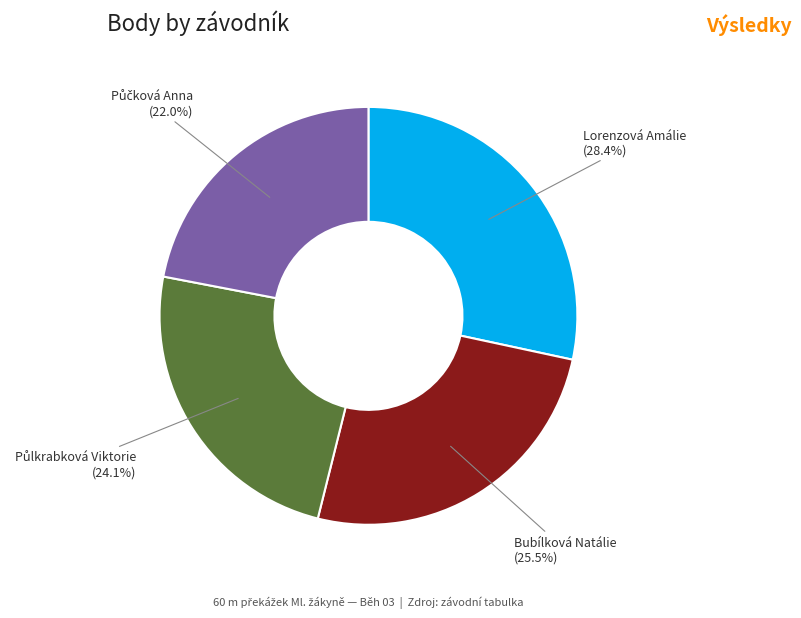

Is there any slice that represents more than half of the pie?

No